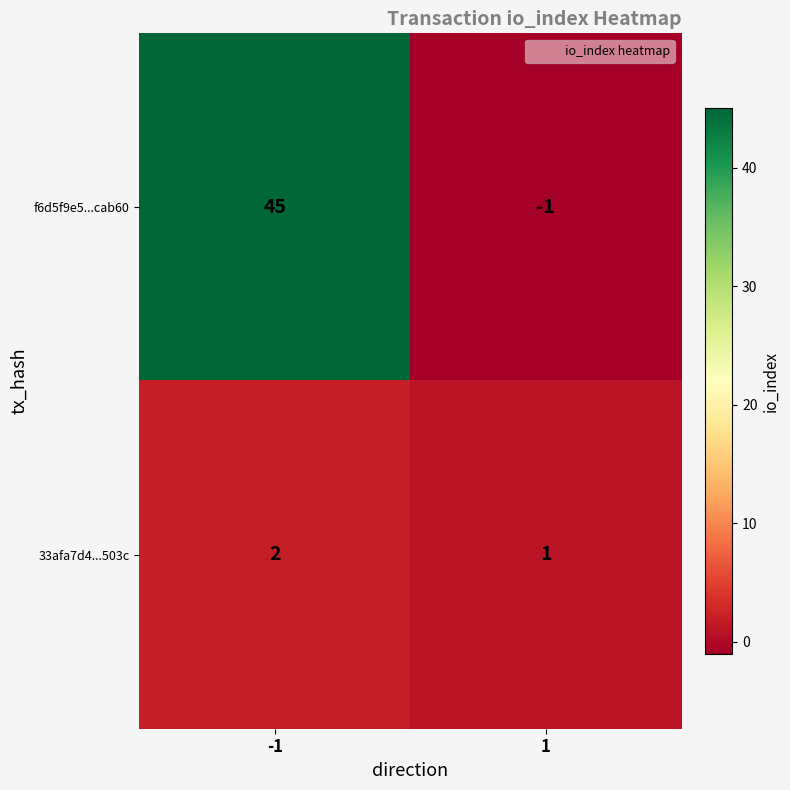

What is the maximum value for f6d5f9e5...cab60?

45